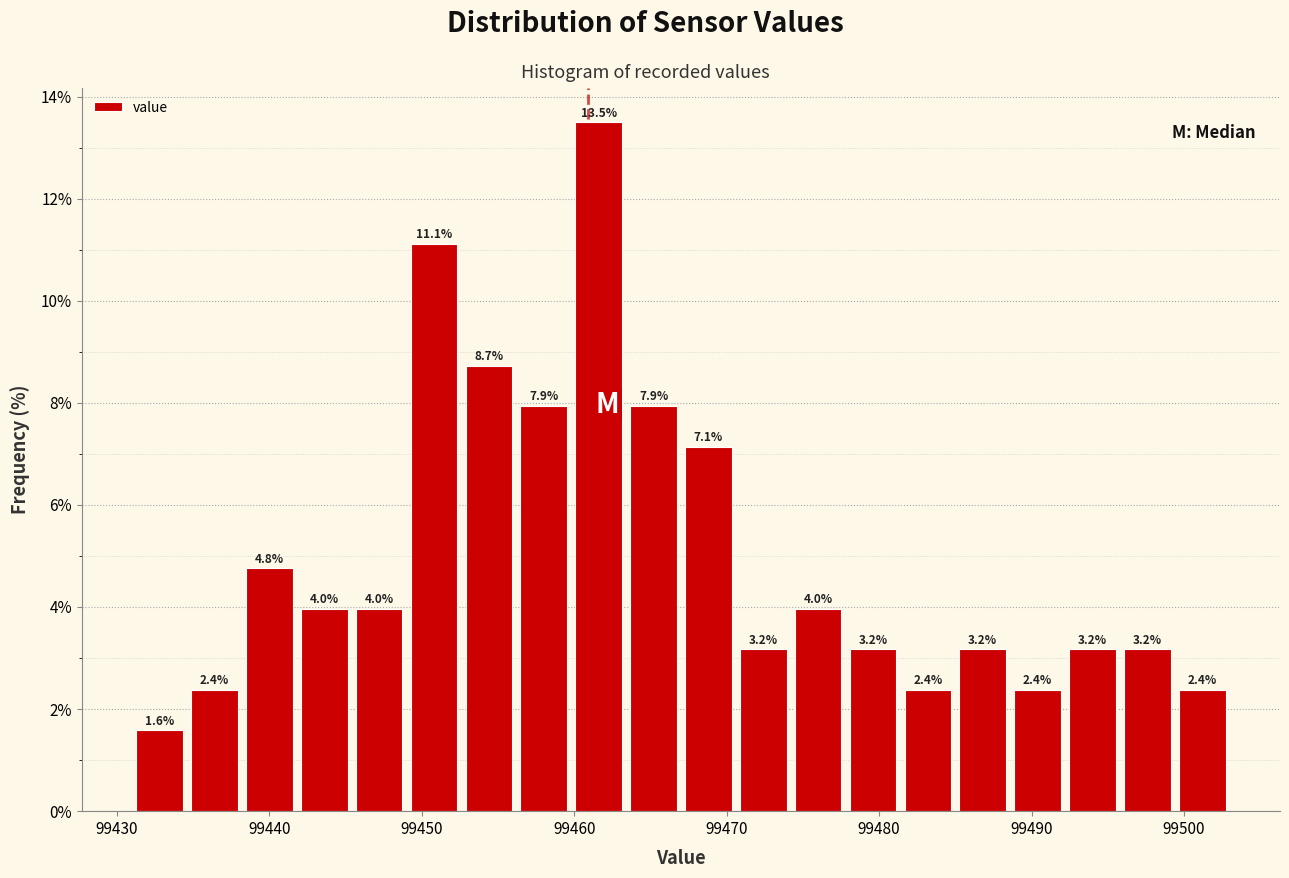

Around what value on the x-axis is the tallest bar? Give the approximate position of its centre, as read against the axis.

99462